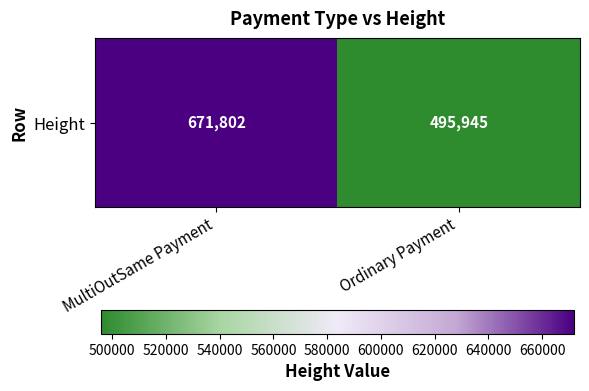

True or false: the data shows 865585 at Ordinary Payment.

False